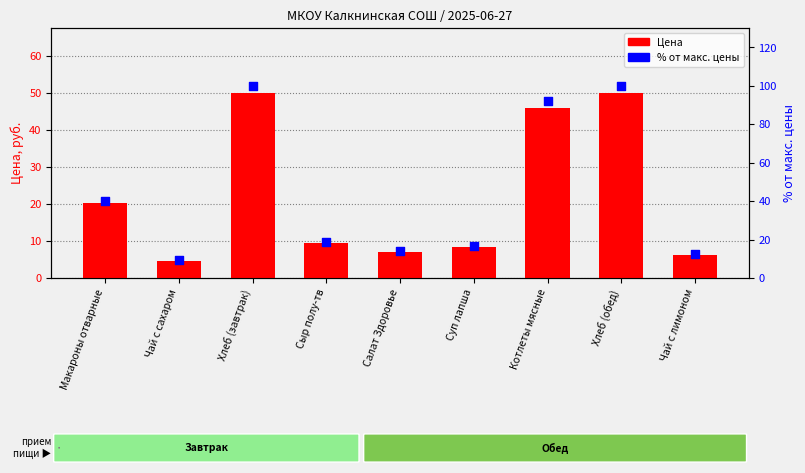

Which series has the widest spread of Y values?

% от макс. цены